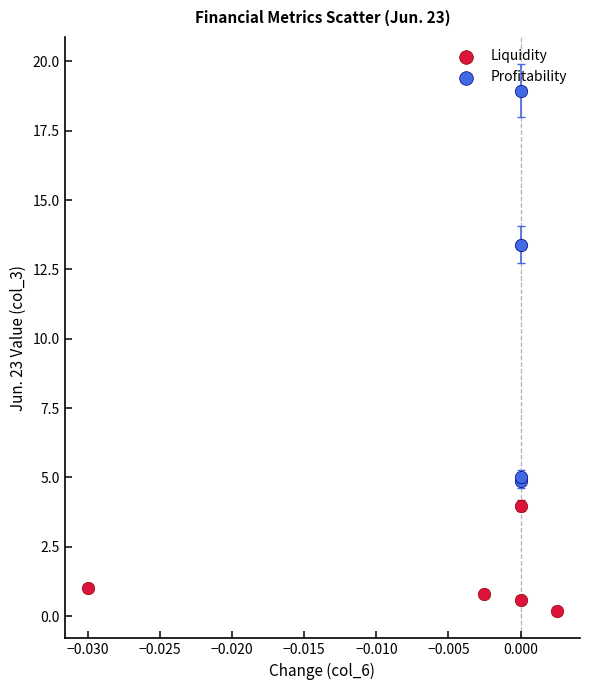

Which series has the largest Y range (max minus min)?

Profitability